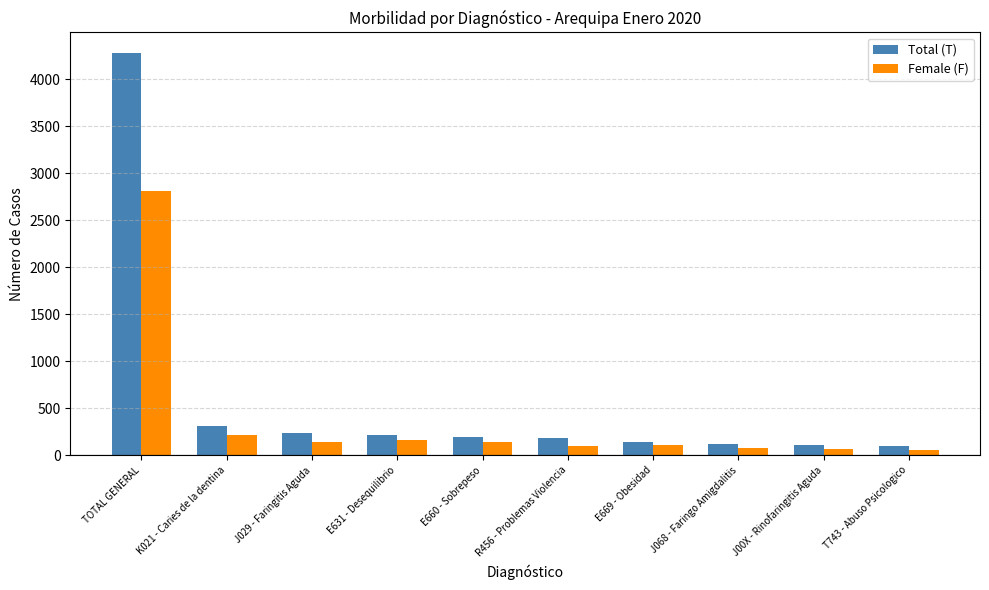

At which category is the sum across all series the highest?

TOTAL GENERAL